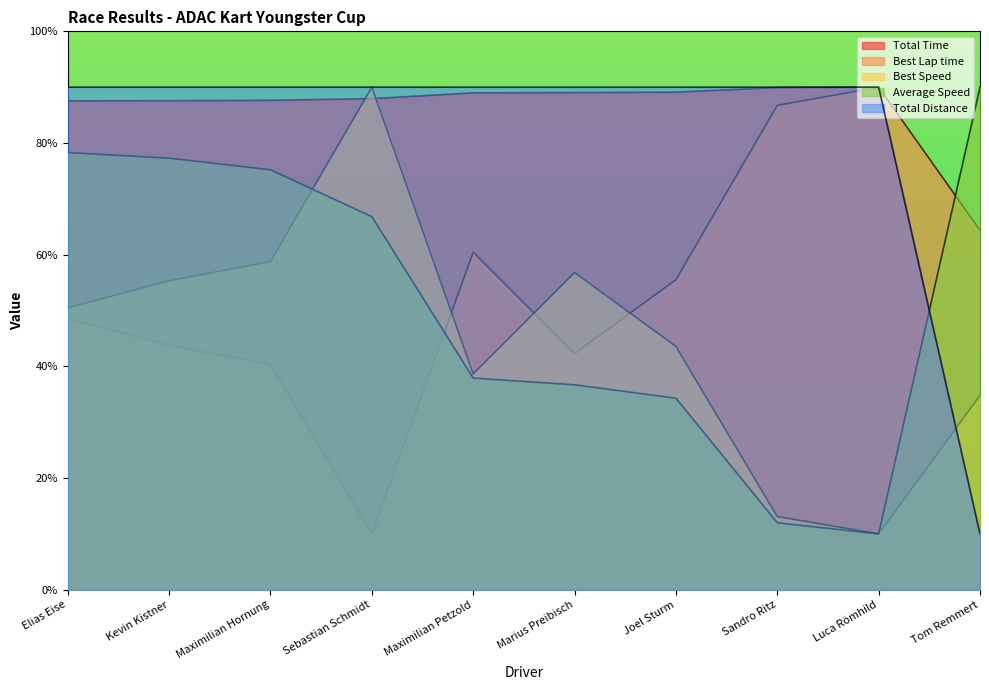

What is the total value across all series at Sebastian Schmidt?

344.8